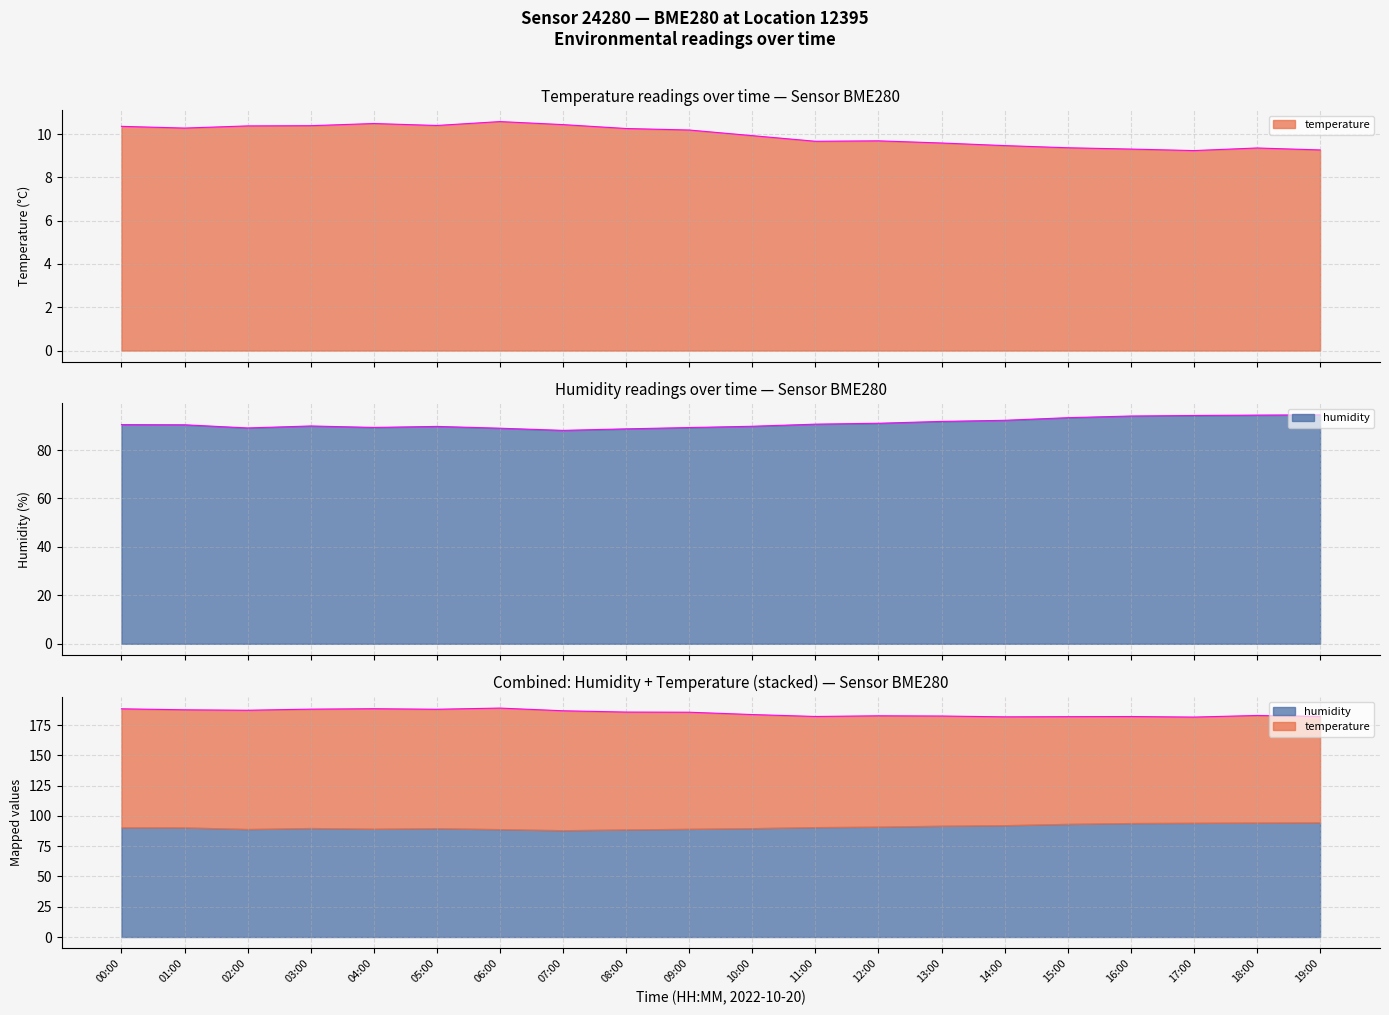

What is the difference between the humidity values at 04:00 and 03:00?

0.6